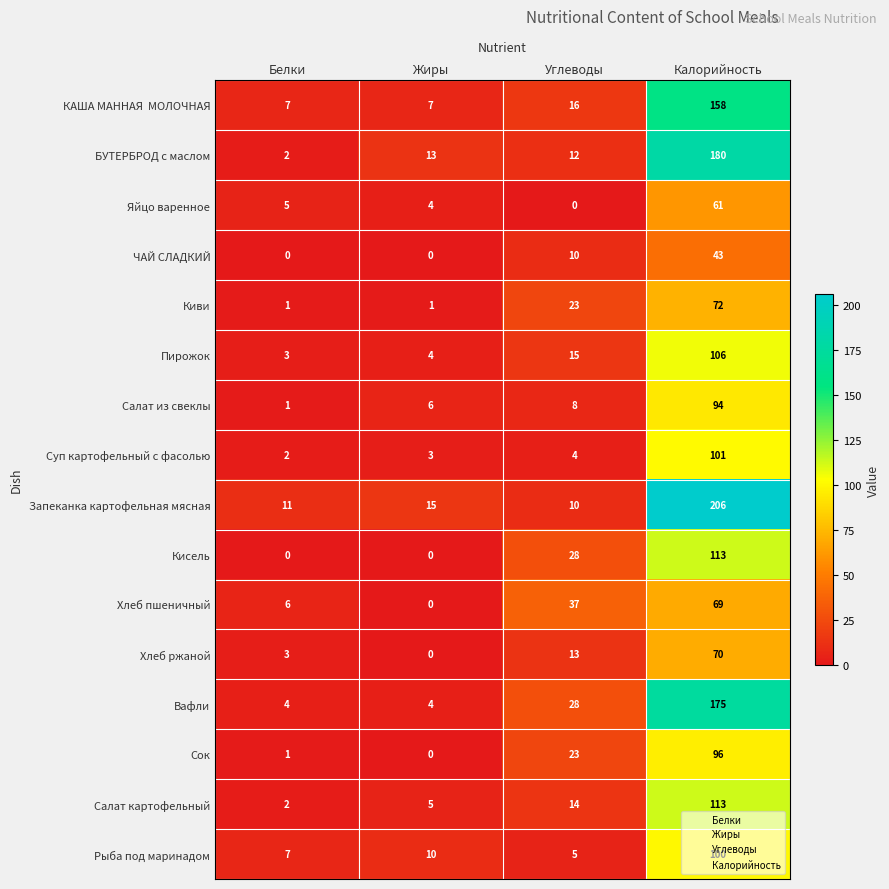

At which category is the sum across all series the highest?

Калорийность